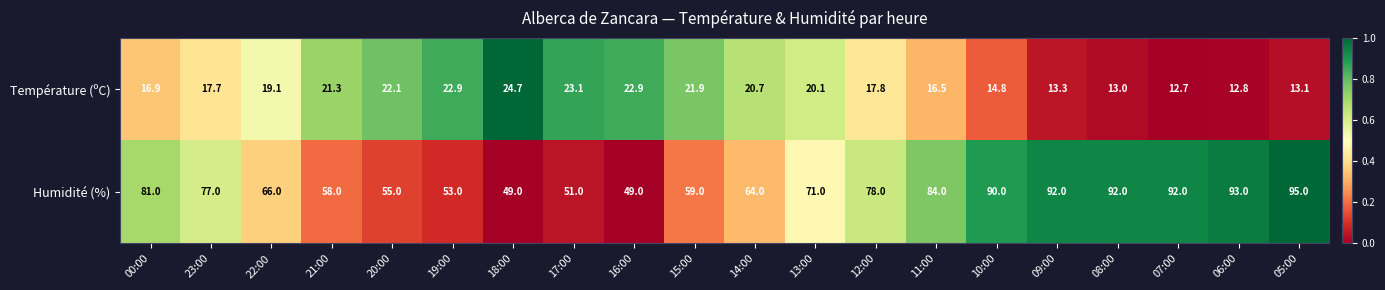

What is the maximum value shown in the chart?

95.0